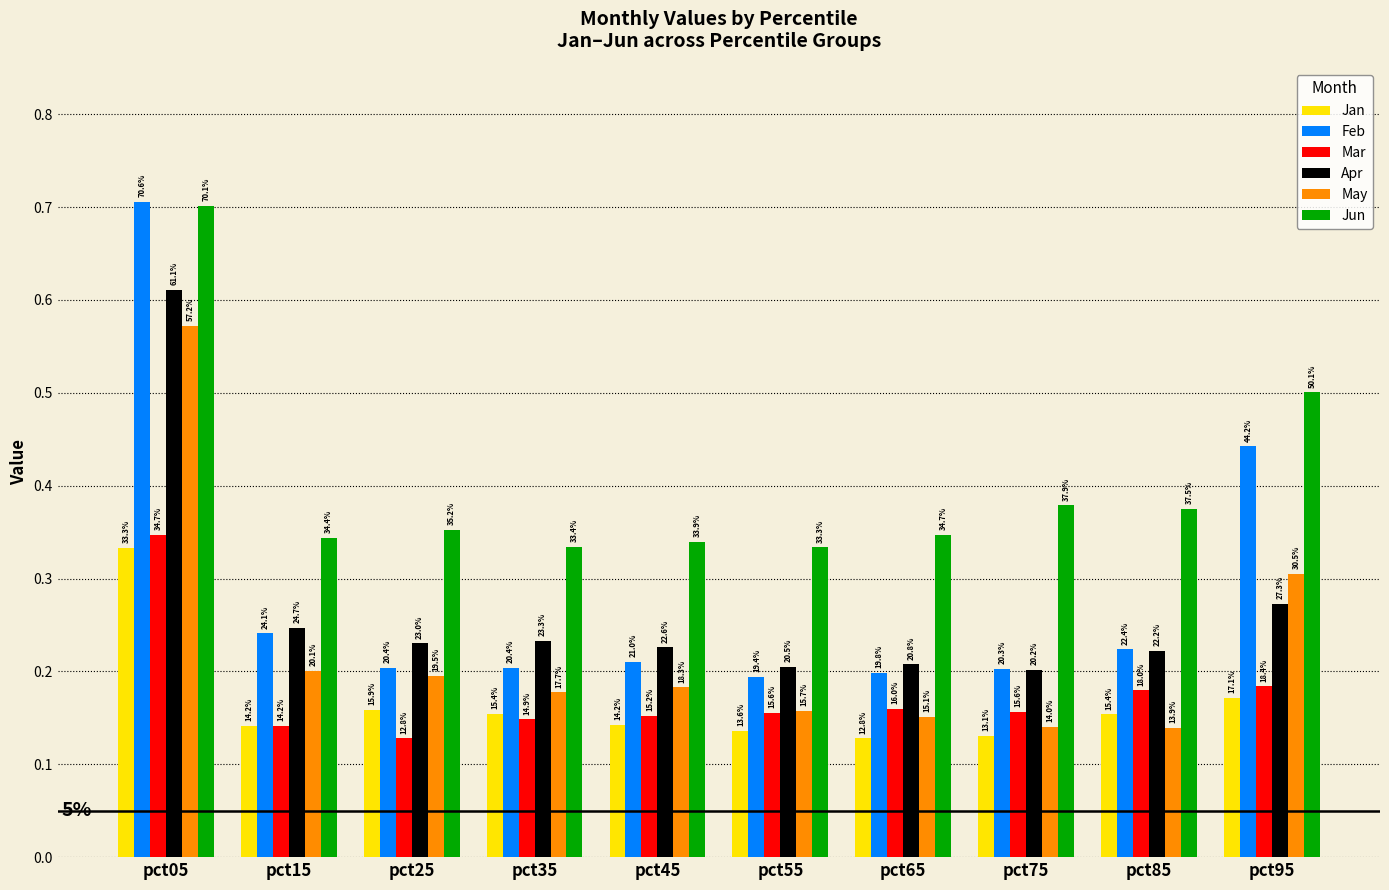

At which label is Jun closest to 0?

pct55